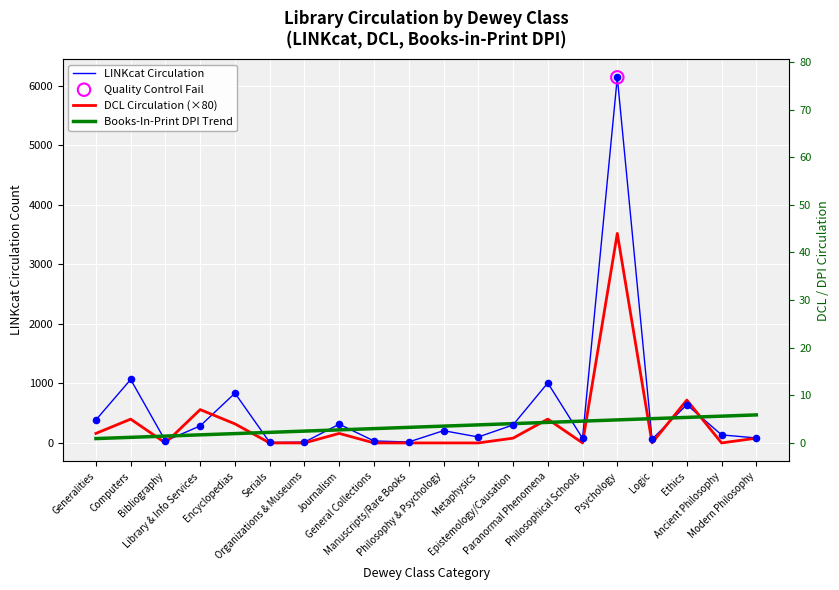

Which series has the largest total across all categories?

LINKcat Circulation